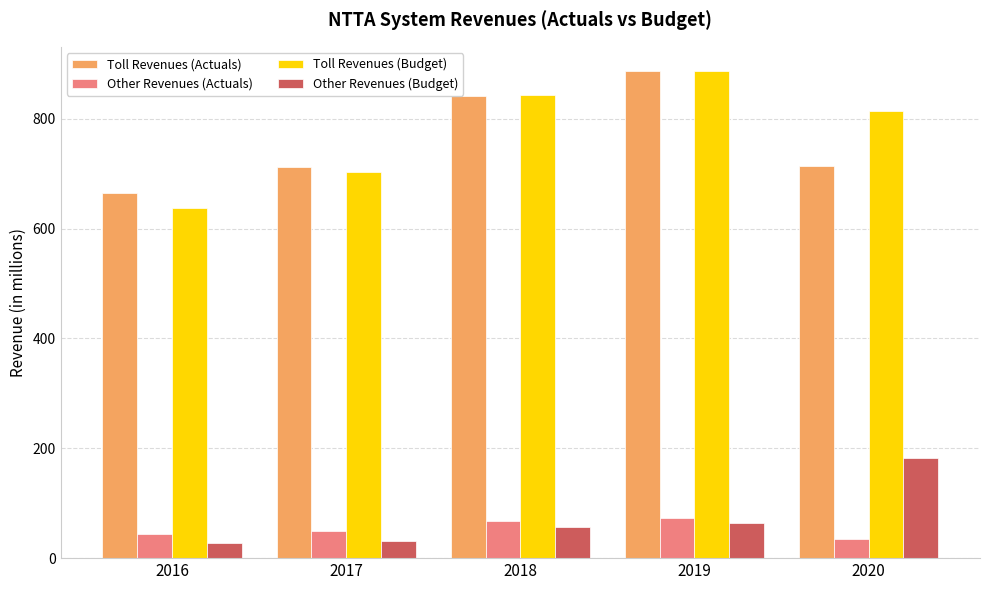

At which category is the sum across all series the highest?

2019